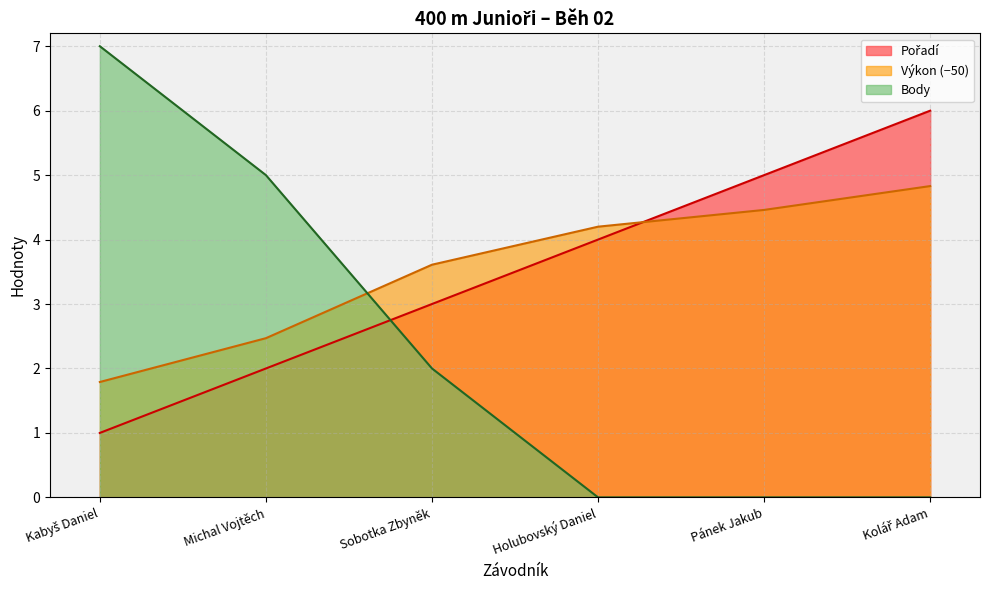

What is the spread (max minus min) of values at Michal Vojtěch?

3.0